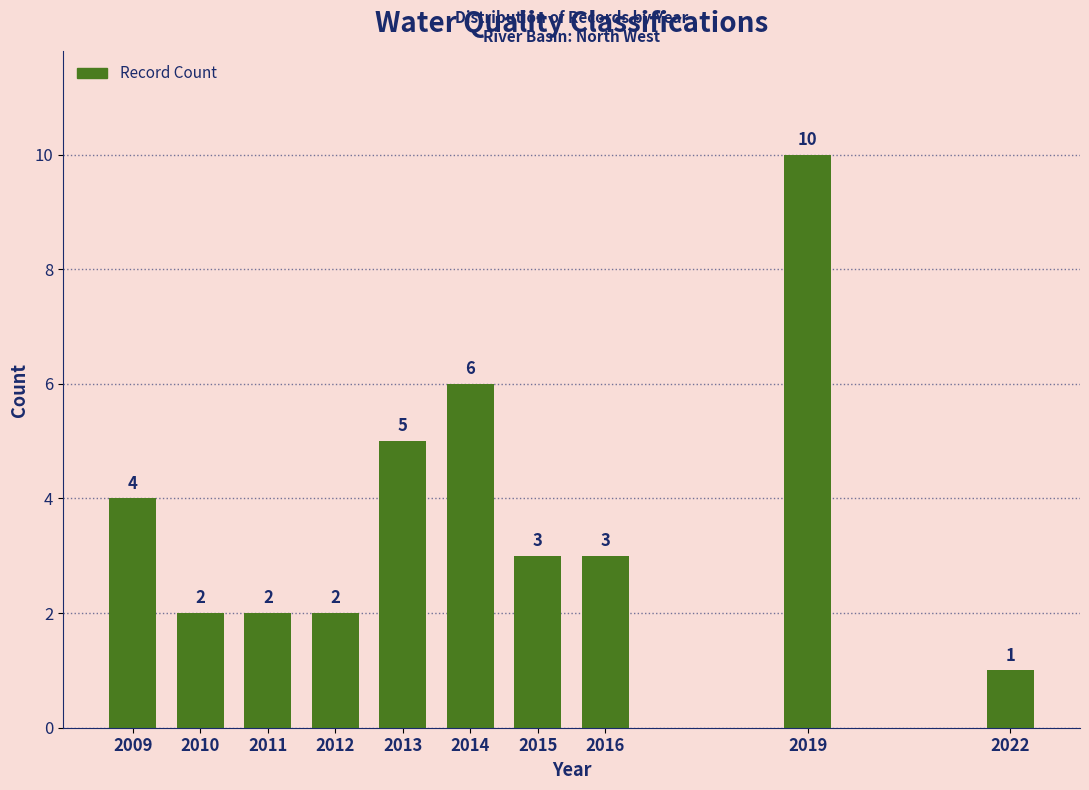

Reading left to right, list all the values displayed in this chart.

2009=4	2010=2	2011=2	2012=2	2013=5	2014=6	2015=3	2016=3	2019=10	2022=1